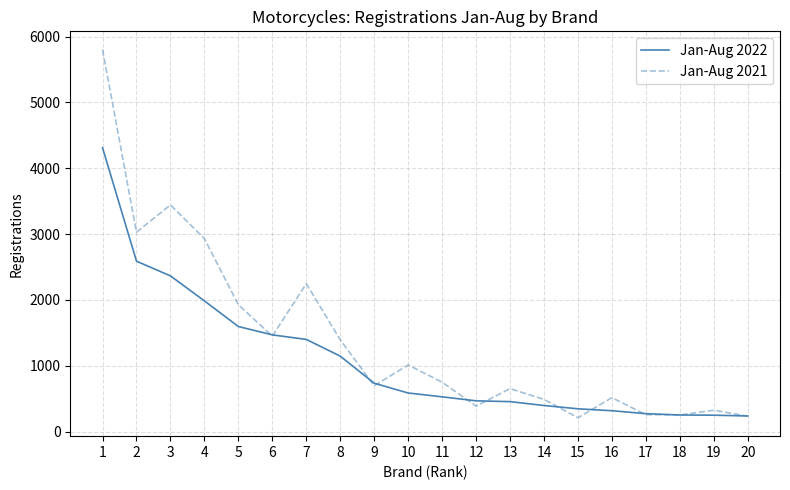

What is the difference between the second highest and minimum values in the Jan-Aug 2021 series?

3232